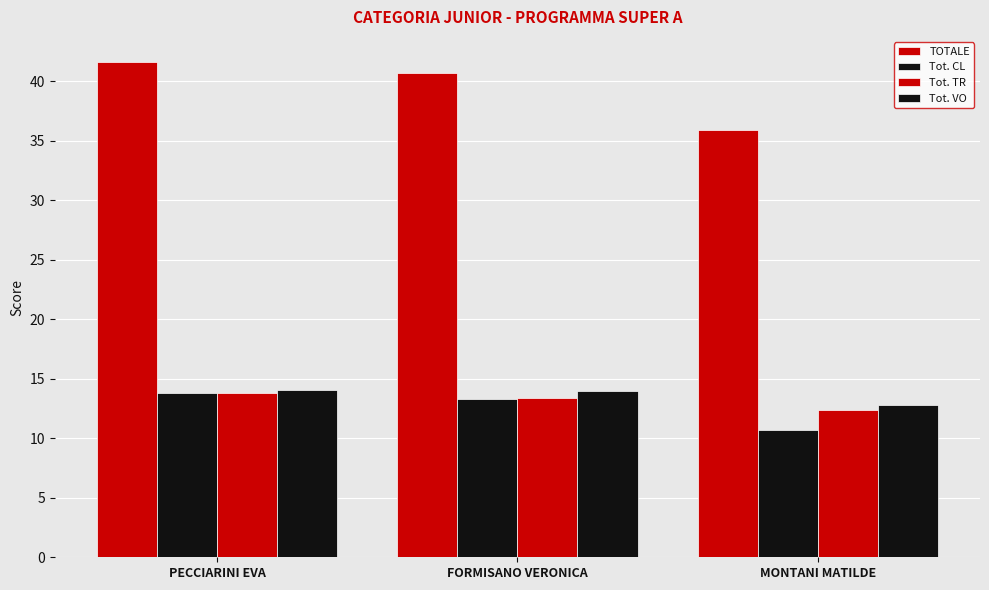

How many groups of bars are there?

3